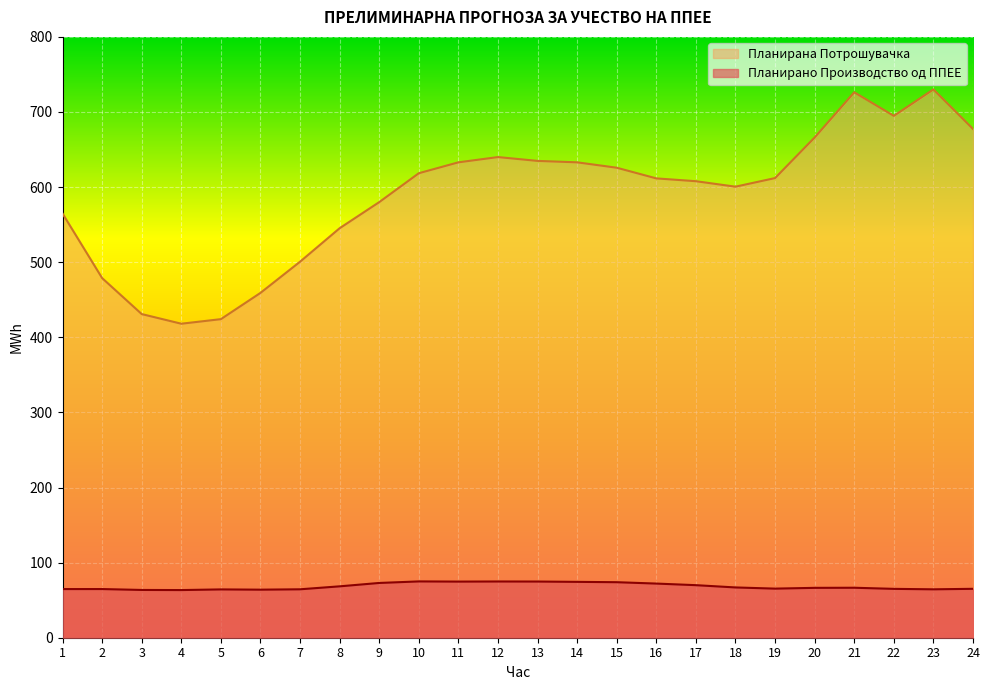

True or false: Планирана Потрошувачка and Планирано Производство од ППЕЕ intersect in this chart.

False